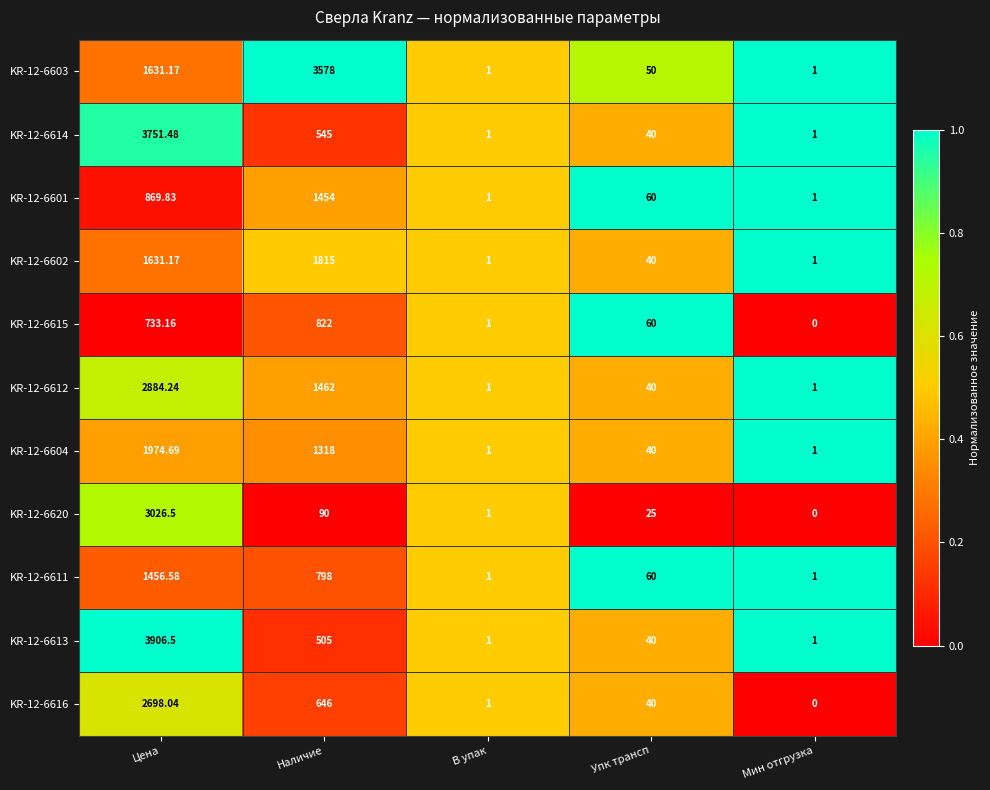

Which label corresponds to the smallest value in the chart?

Мин отгрузка